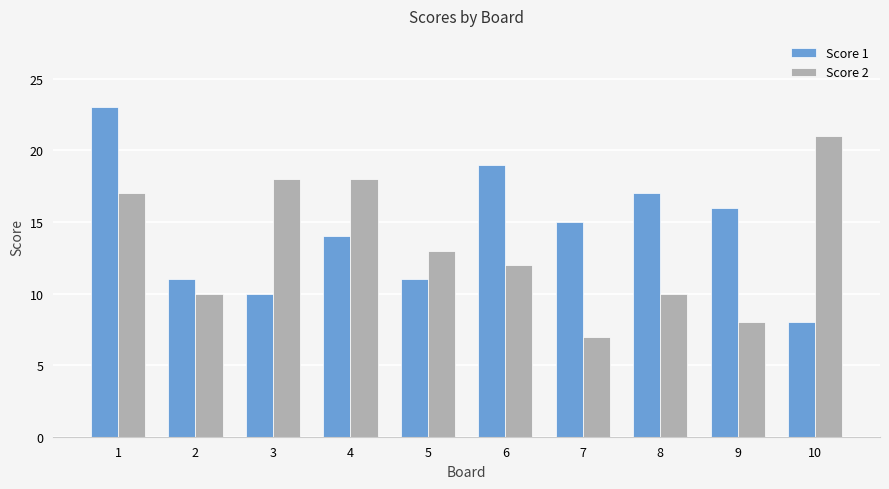

What is the value of the Score 2 bar at the 1st from the left?

17